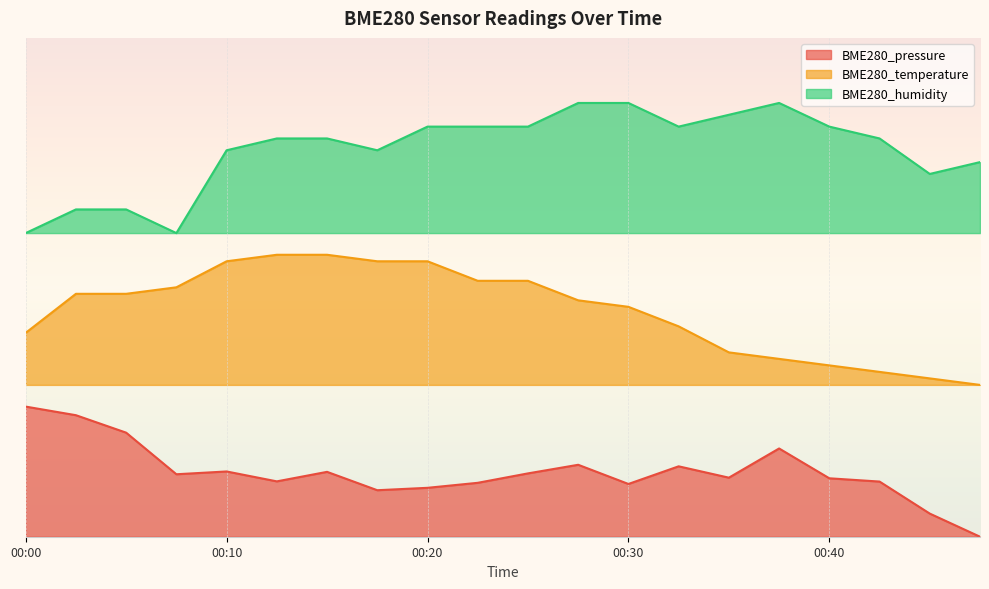

At 00:13, list the series in order from largest to smallest.

BME280_humidity, BME280_temperature, BME280_pressure